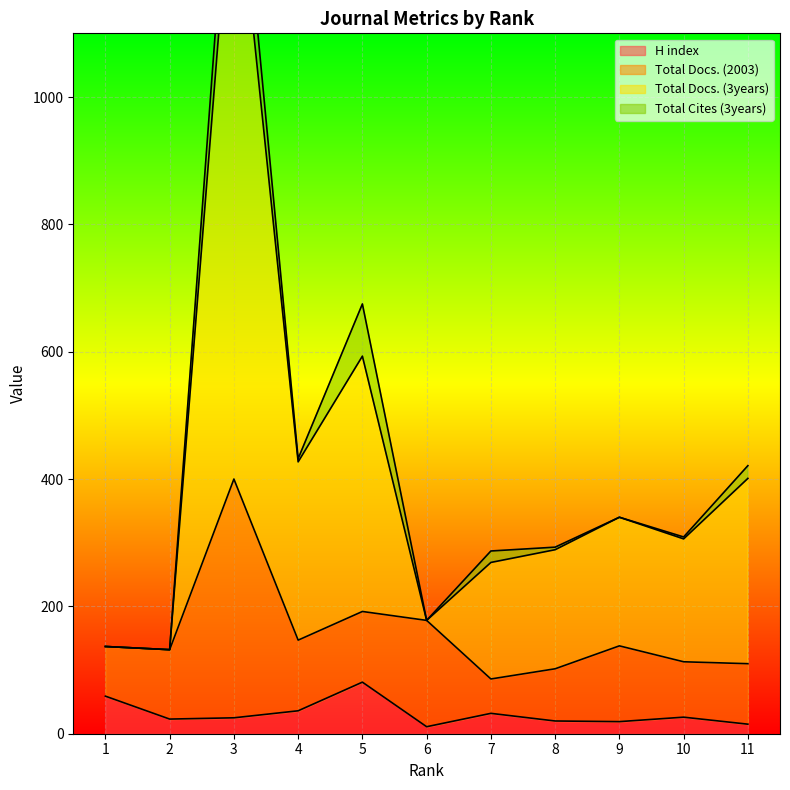

How many values in the H index series exceed 25?

5